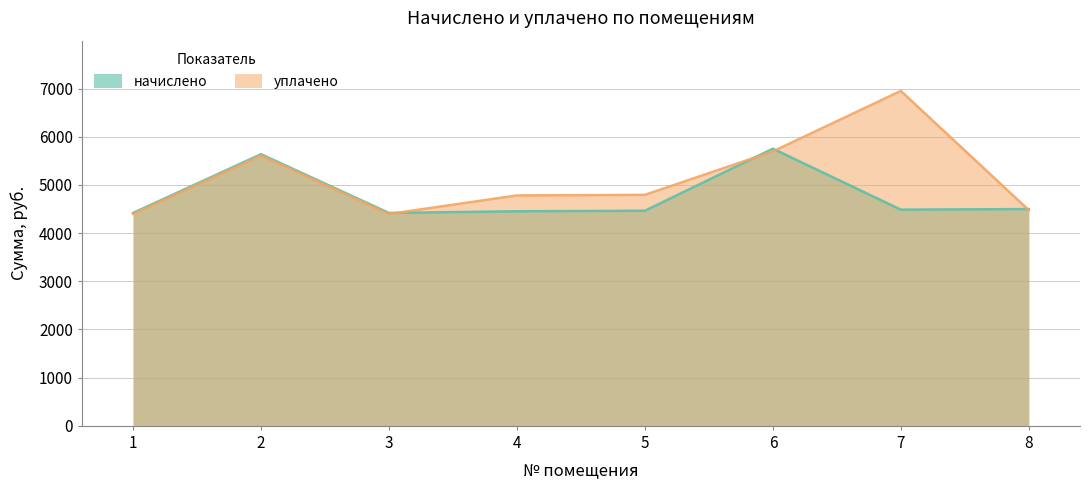

What is the value of the начислено point at the 2nd from the left?

5637.1